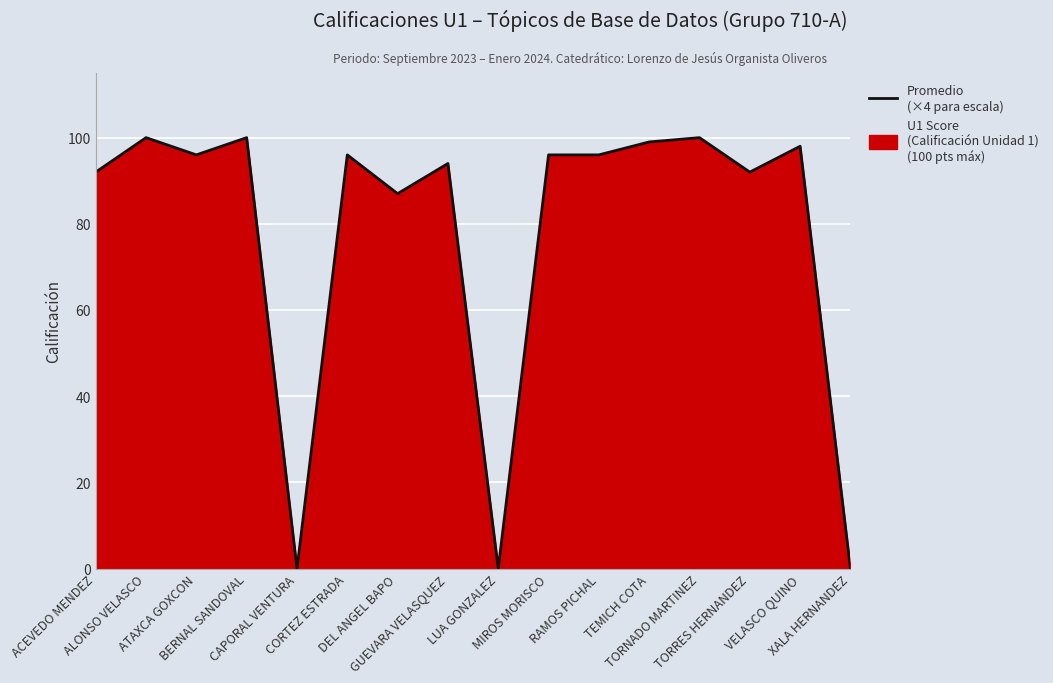

Which has a higher value, ATAXCA GOXCON or DEL ANGEL BAPO?

ATAXCA GOXCON